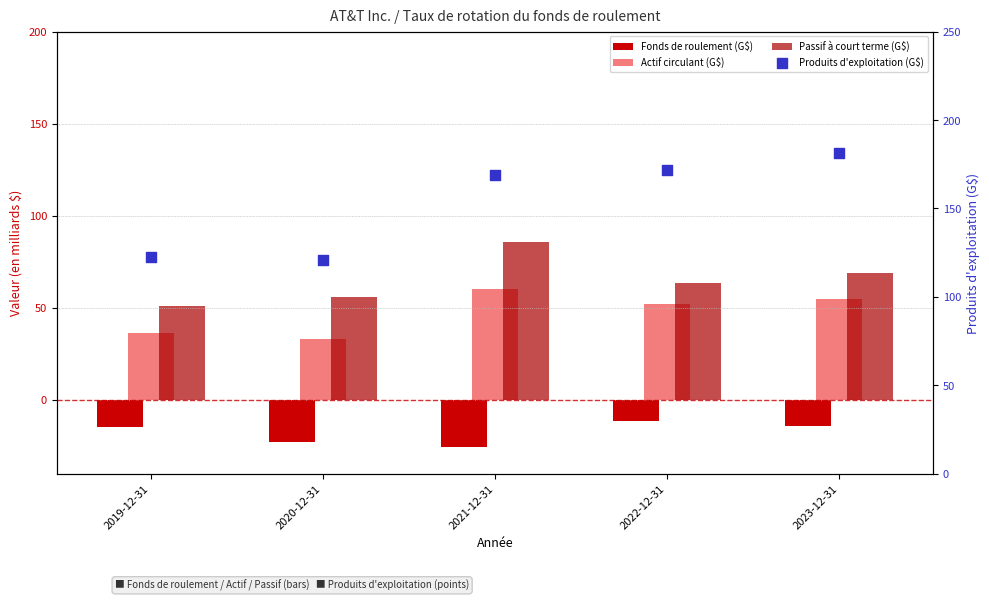

At which category is the sum across all series the highest?

2023-12-31